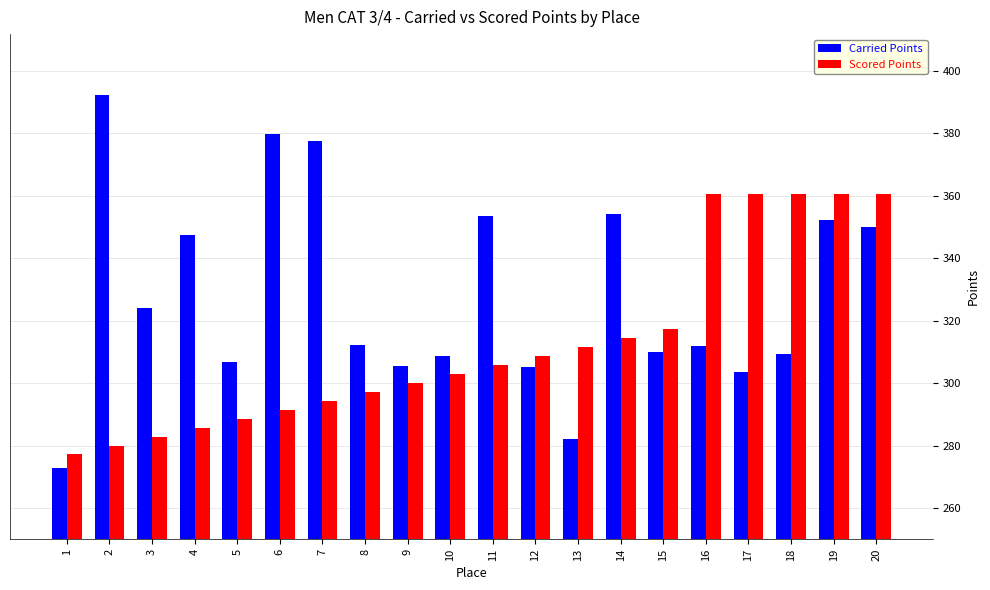

What is the value of the Scored Points bar at the 10th from the left?

303.0